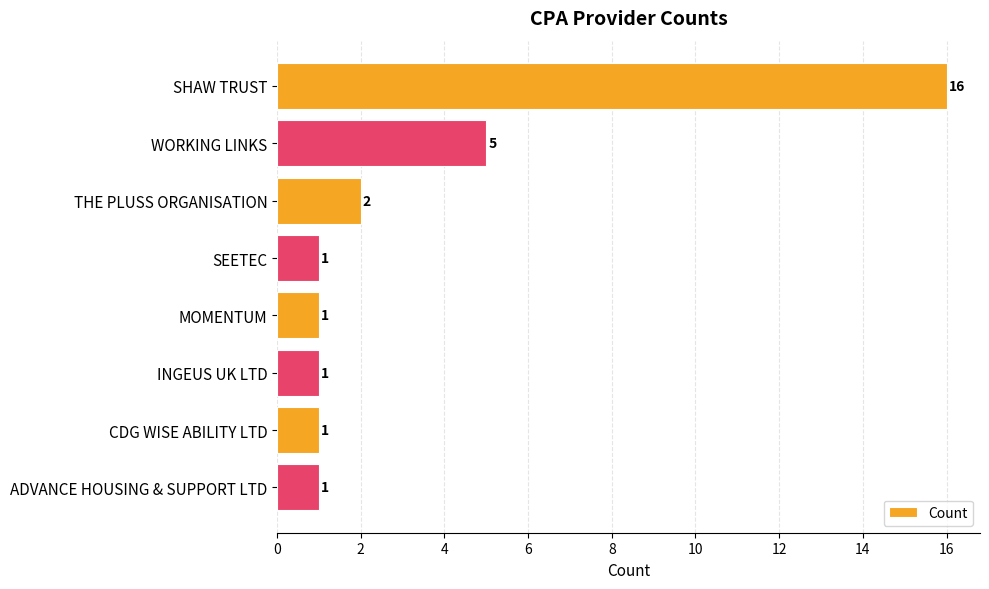

The chart shows a value of 2 at THE PLUSS ORGANISATION. True or false?

True